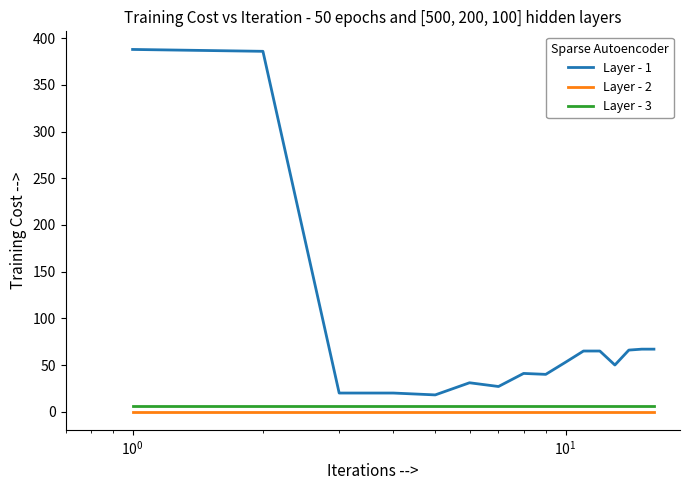

What is the maximum value shown in the chart?

388